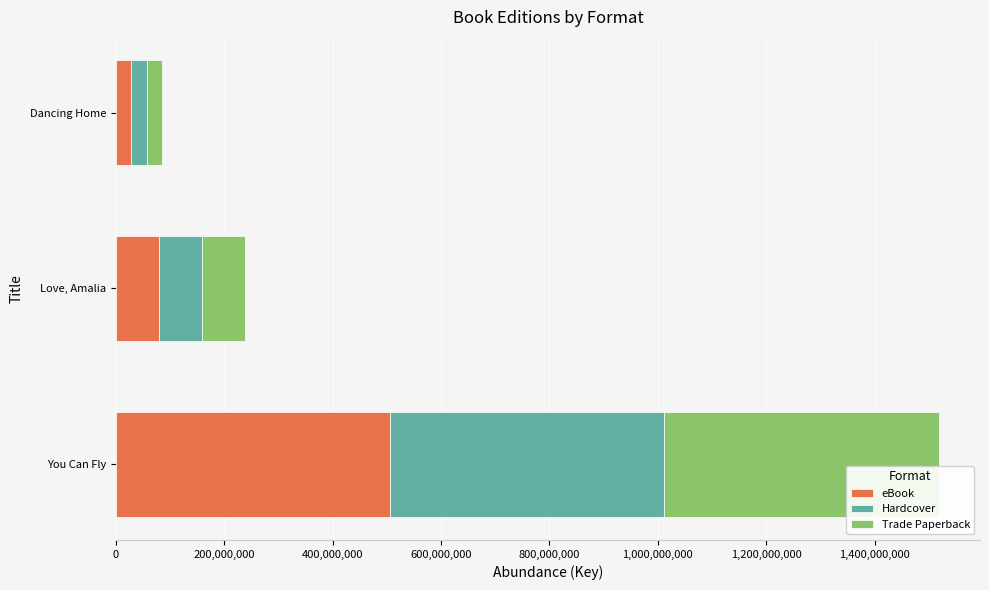

Count the number of data series in this chart.

3